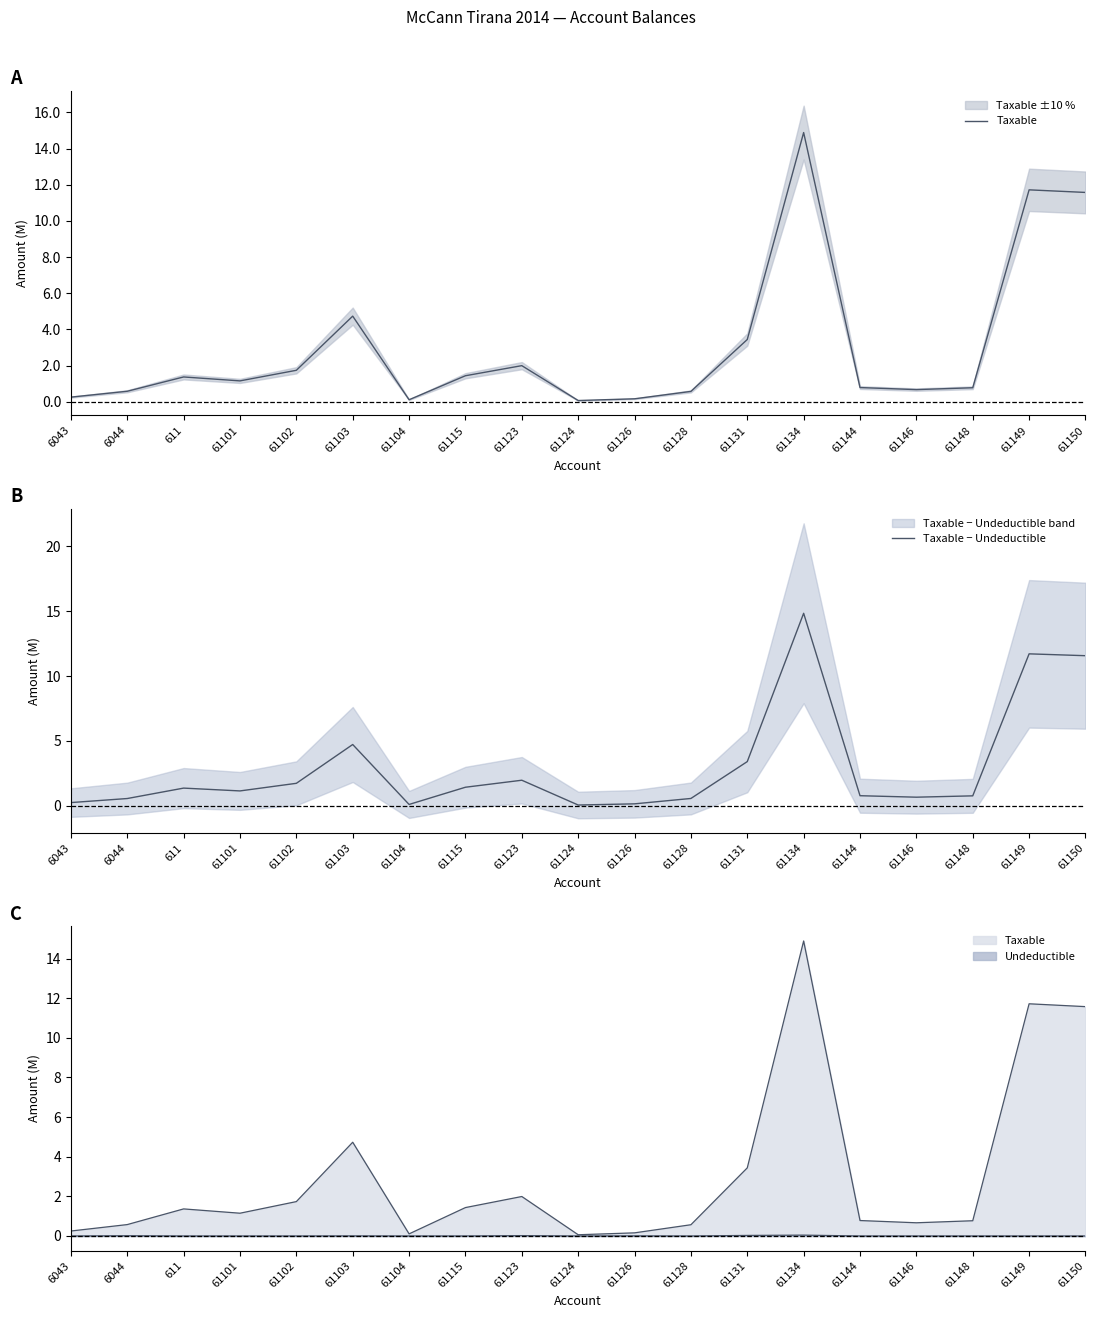

Reading left to right, list all the values displayed in this chart.

Taxable: 6043=0.3	6044=0.6	611=1.4	61101=1.1	61102=1.7	61103=4.7	61104=0.1	61115=1.4	61123=2.0	61124=0.1	61126=0.2	61128=0.6	61131=3.4	61134=14.9	61144=0.8	61146=0.7	61148=0.8	61149=11.7	61150=11.6
Taxable − Undeductible: 6043=0.3	6044=0.6	611=1.4	61101=1.1	61102=1.7	61103=4.7	61104=0.1	61115=1.4	61123=2.0	61124=0.1	61126=0.2	61128=0.6	61131=3.4	61134=14.8	61144=0.8	61146=0.7	61148=0.8	61149=11.7	61150=11.6